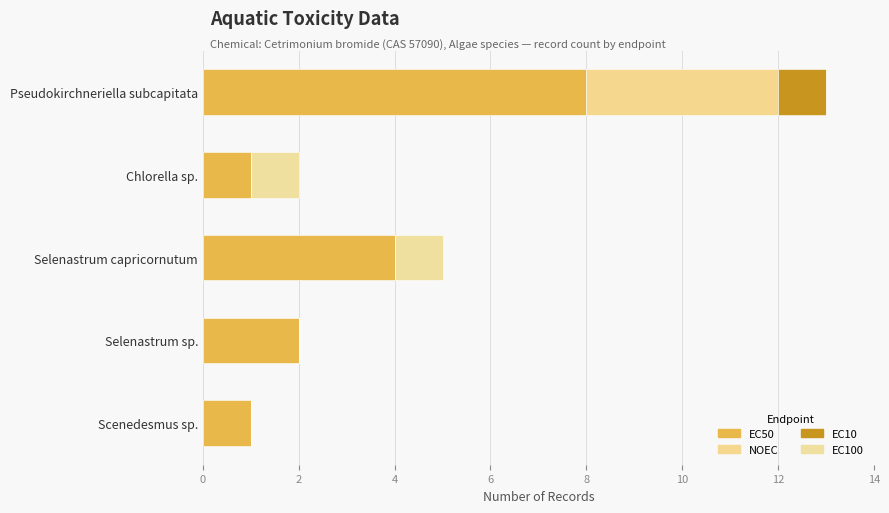

Reading left to right, extract all data points from this chart.

EC50: 8	1	4	2	1
NOEC: 4	0	0	0	0
EC10: 1	0	0	0	0
EC100: 0	1	1	0	0